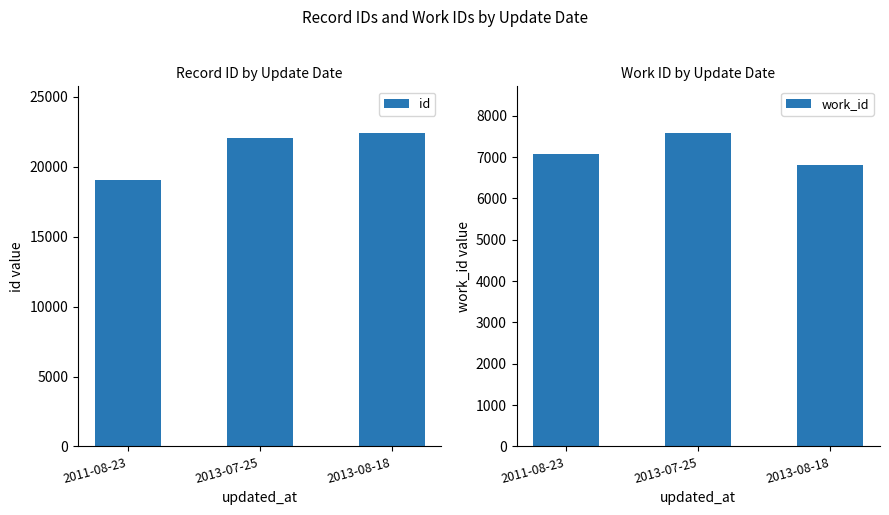

How many groups of bars are there?

3